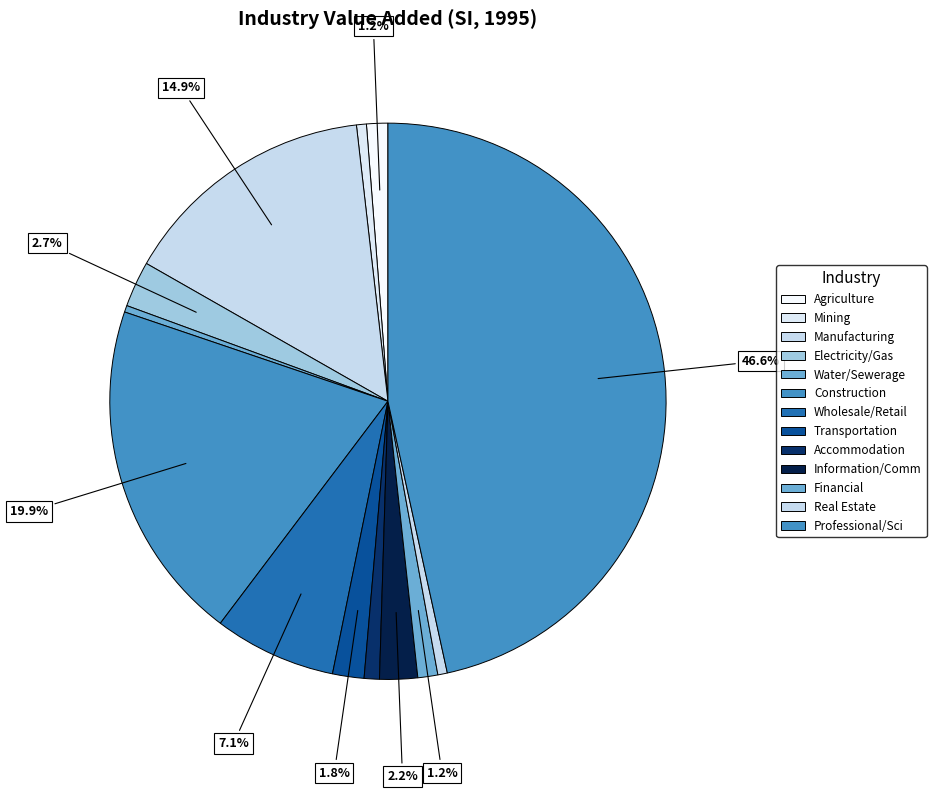

How many segments does this pie chart have?

13